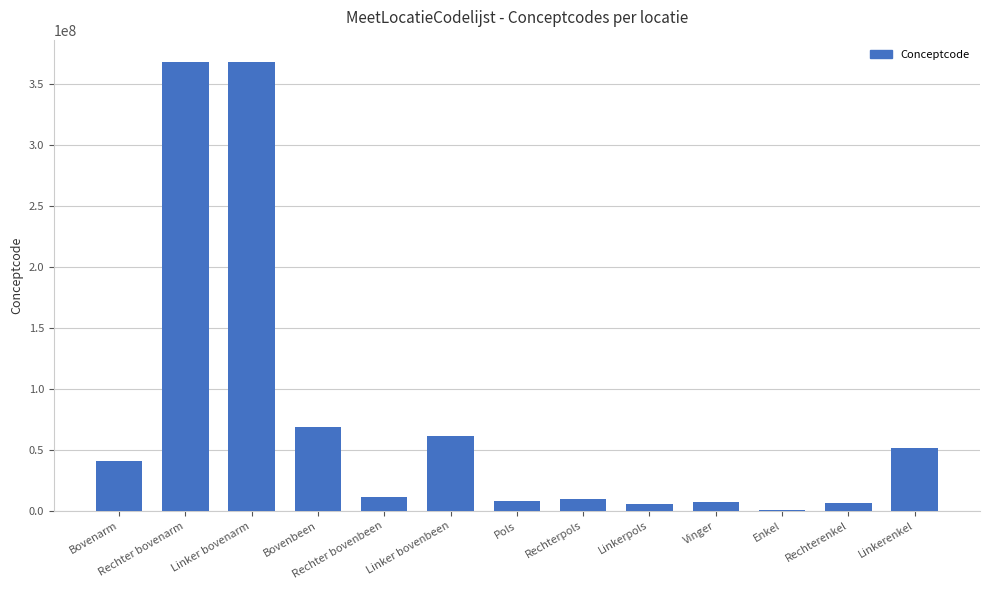

At which label does the data first exceed 11207009?

Bovenarm